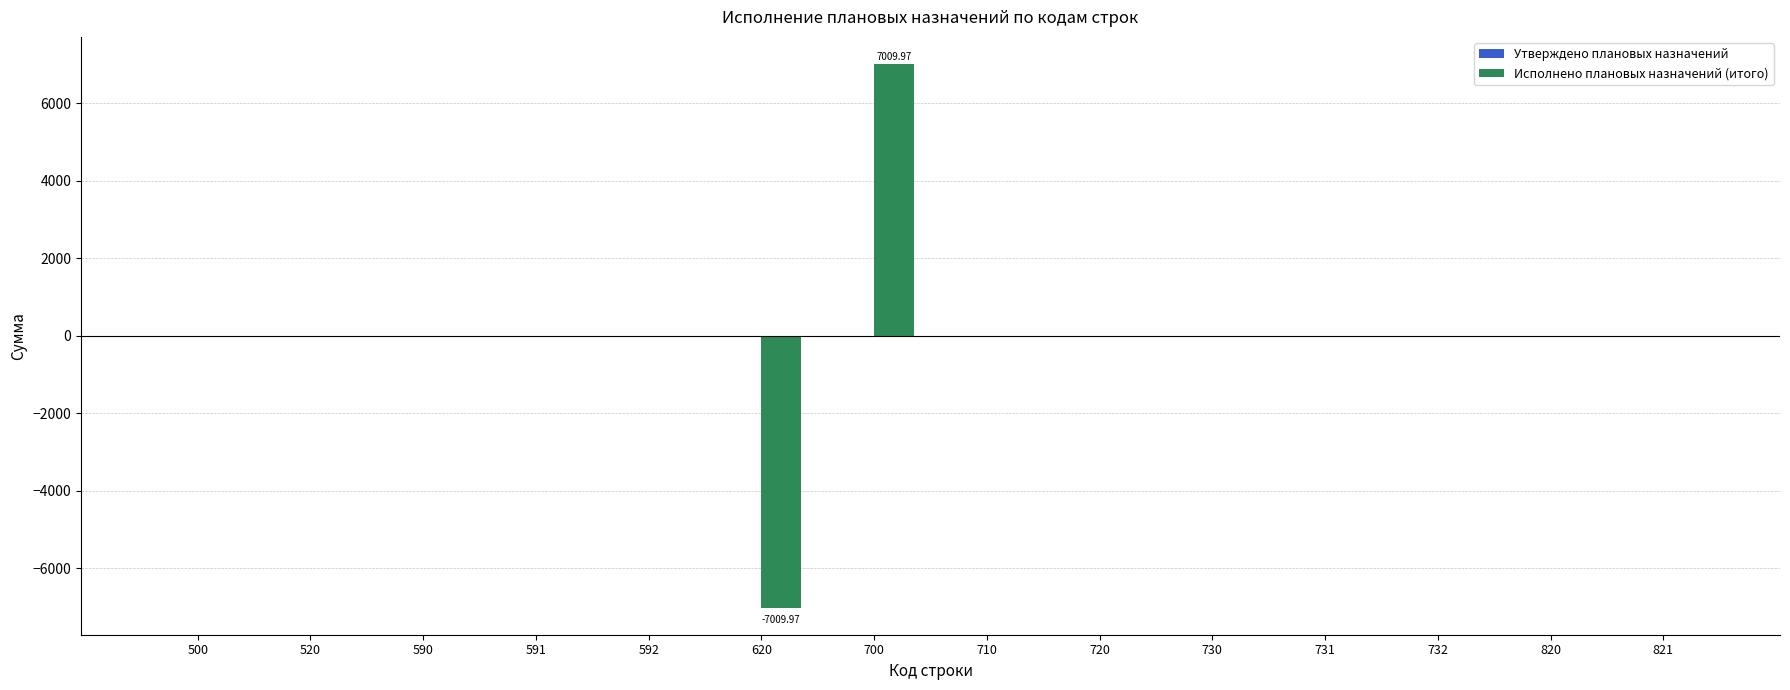

Are the bars horizontal?

No